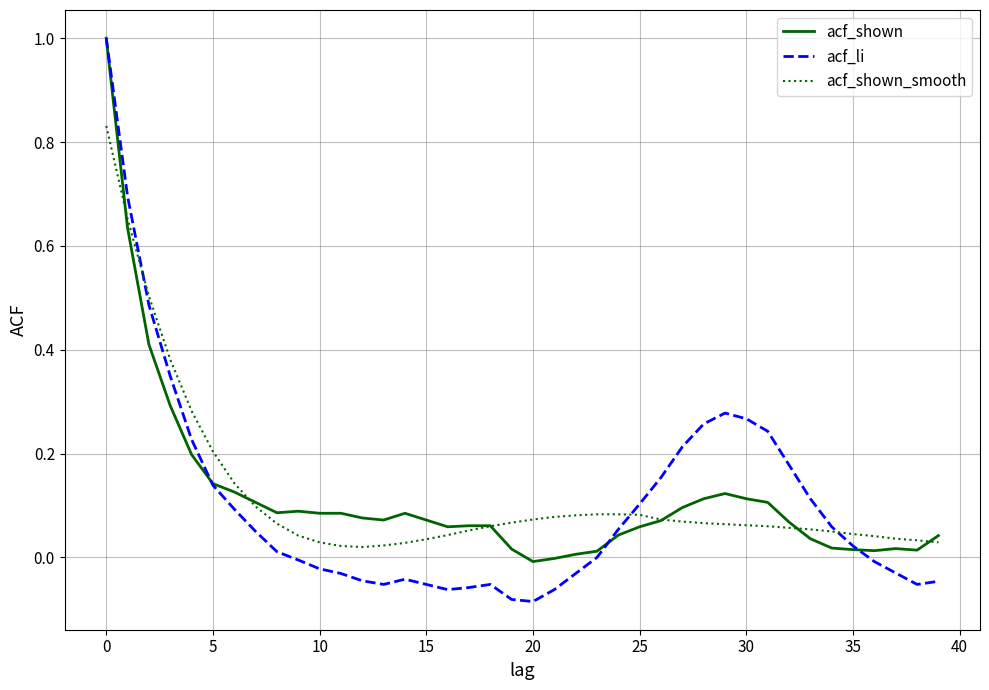

What is the greatest value displayed?

1.0